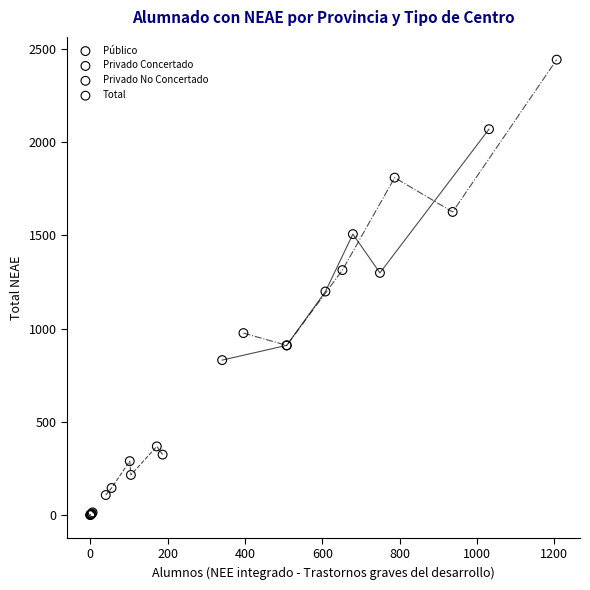

What are all the series names shown in the legend?

Público, Privado Concertado, Privado No Concertado, Total